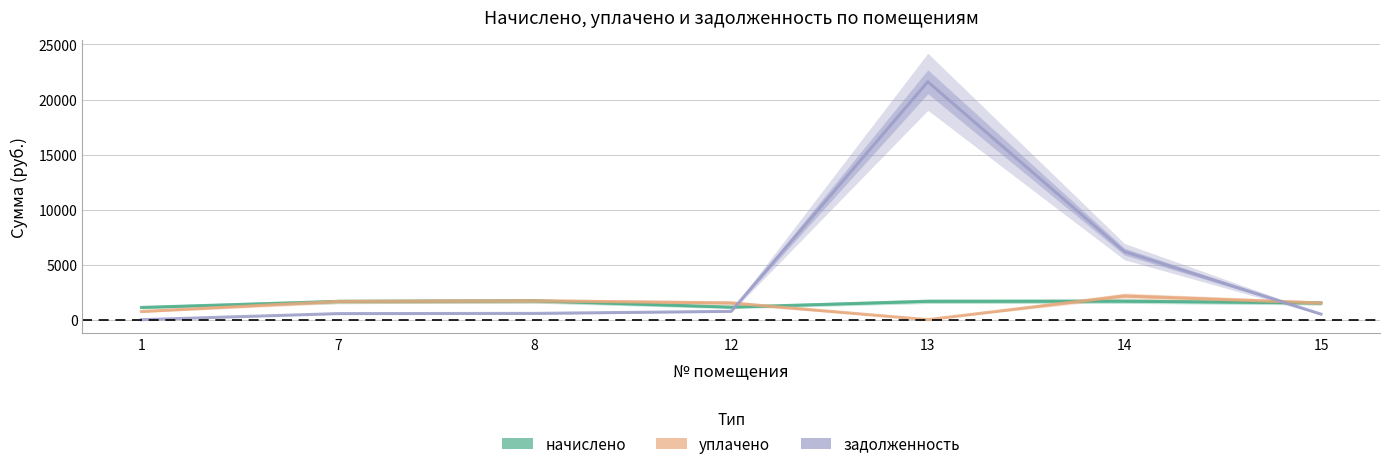

At which label does задолженность first exceed 570?

8